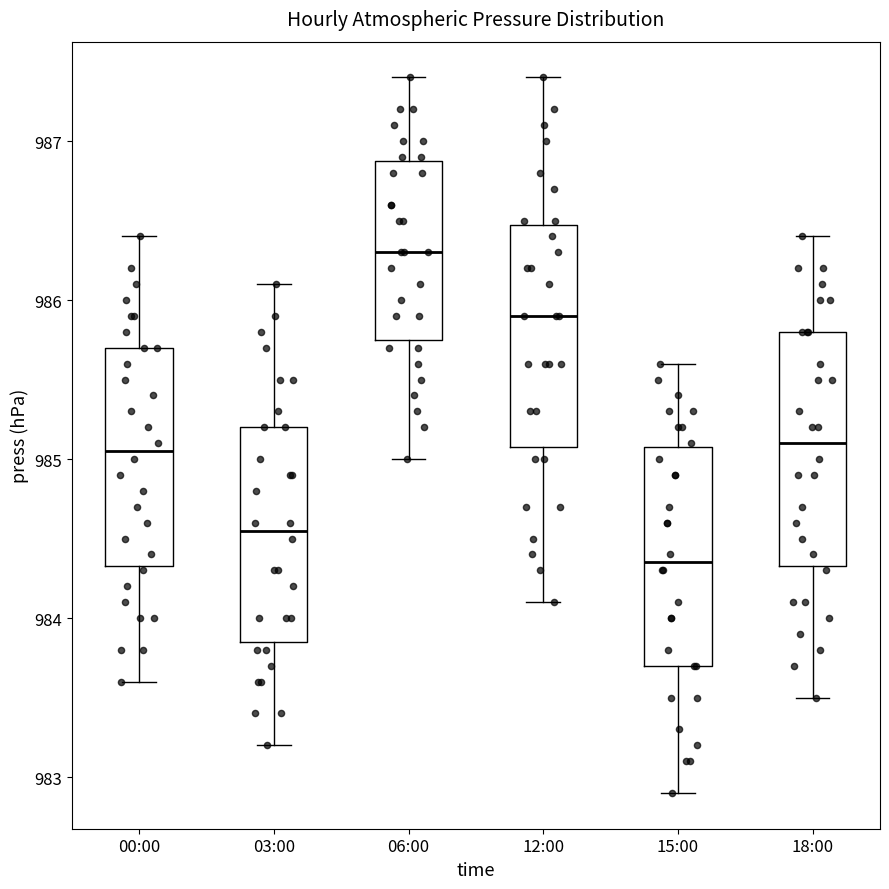

Reading left to right, read every box against the y-axis: the position of its median line, the range the box covers, and the ends of its whiskers. The values are not printed on the chart, so give them approximately, as read against the axis.

00:00: median 985.1, box 984.3 to 985.7, whiskers 983.6 to 986.4
03:00: median 984.6, box 983.9 to 985.2, whiskers 983.2 to 986.1
06:00: median 986.3, box 985.8 to 986.9, whiskers 985.0 to 987.4
12:00: median 985.9, box 985.1 to 986.5, whiskers 984.1 to 987.4
15:00: median 984.4, box 983.7 to 985.1, whiskers 982.9 to 985.6
18:00: median 985.1, box 984.3 to 985.8, whiskers 983.5 to 986.4